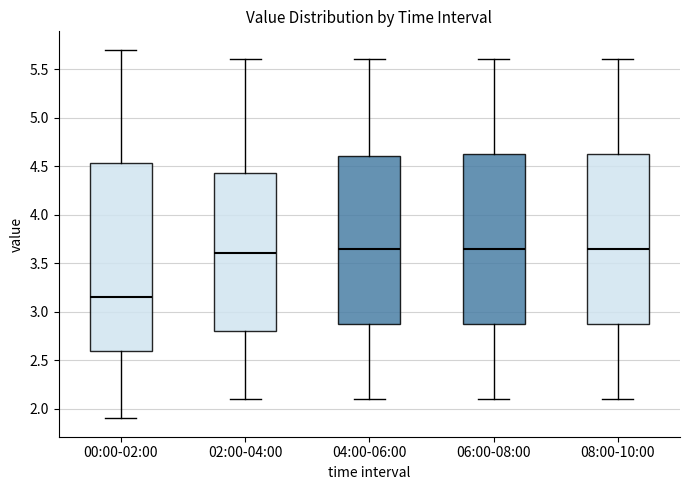

Which box is the tallest, from its lower edge to its upper edge?

00:00-02:00